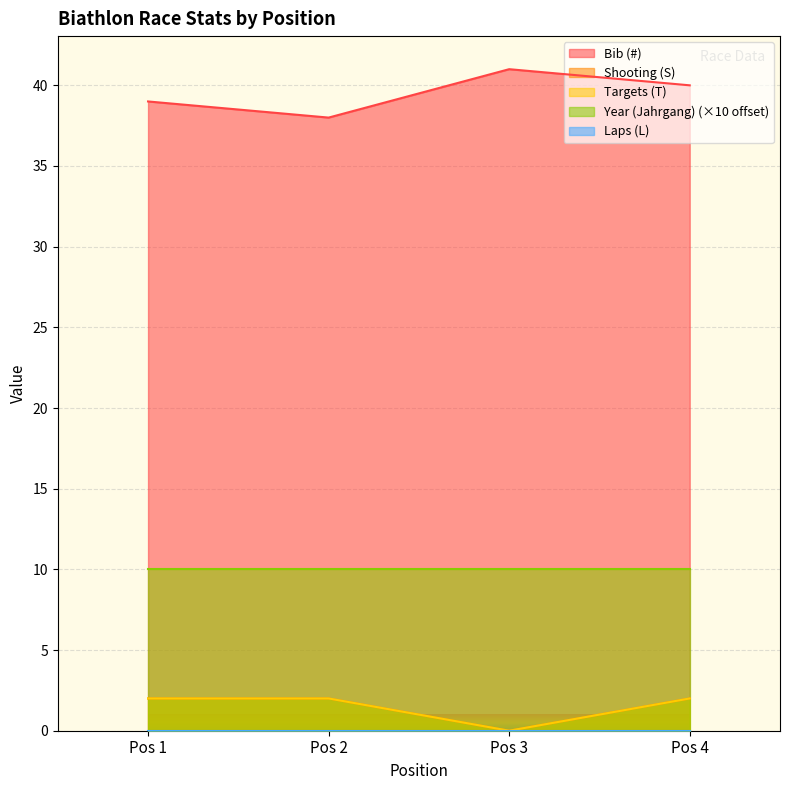

How many data points in Targets (T) are less than 2?

1